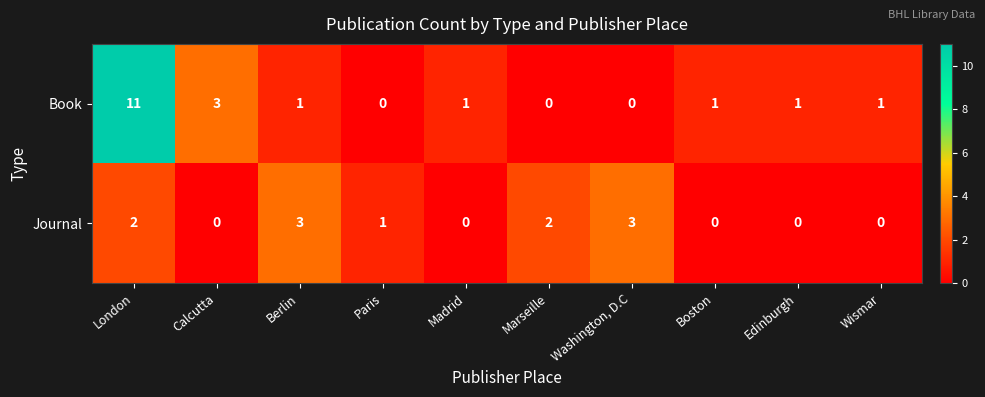

What is the maximum value shown in the chart?

11